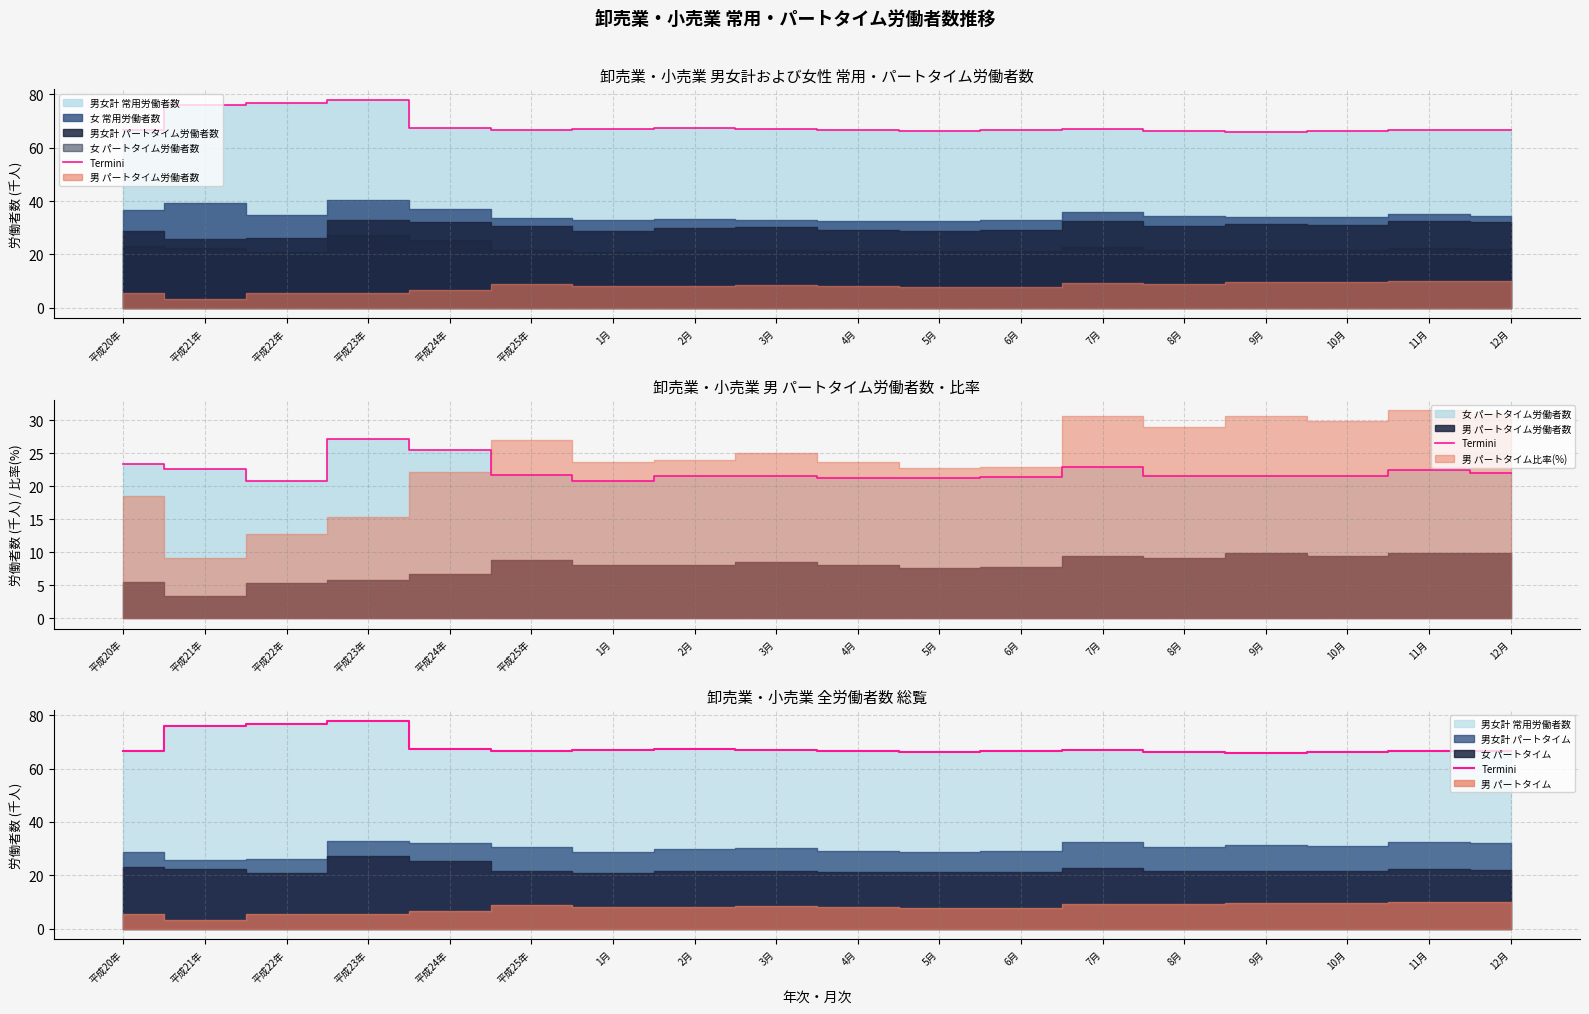

Which category has the lowest value across all series?

9月